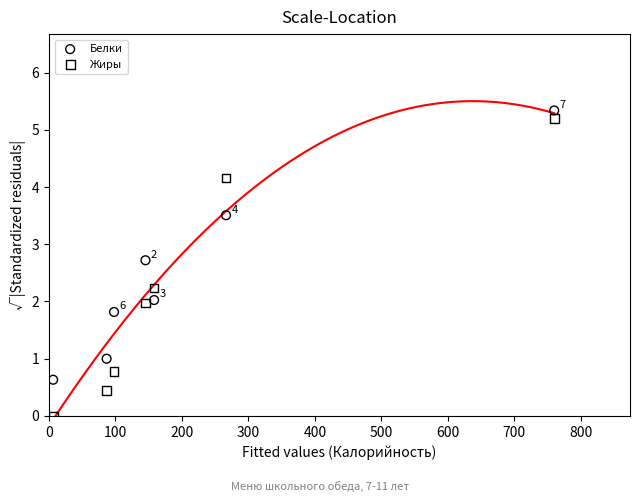

Across all data points, what is the range of Y values (max minus min)?

5.3